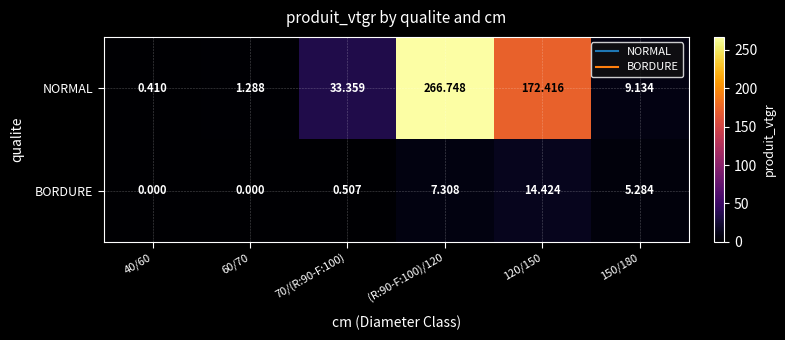

Rank the series by their maximum value, from highest to lowest.

NORMAL, BORDURE